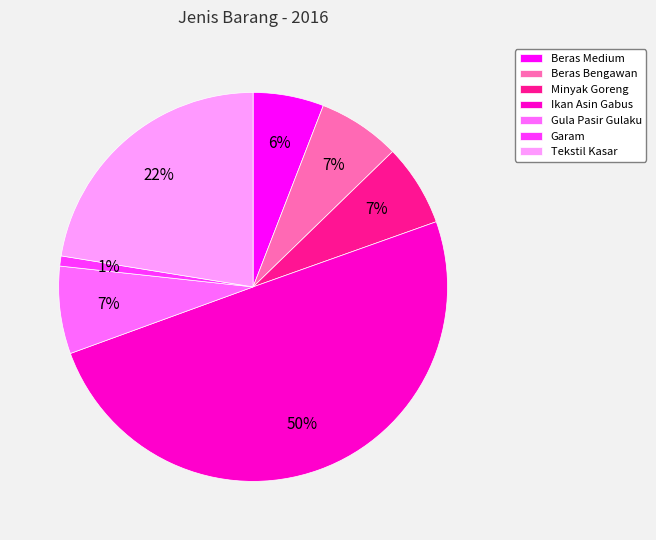

Which slice is the smallest?

Garam